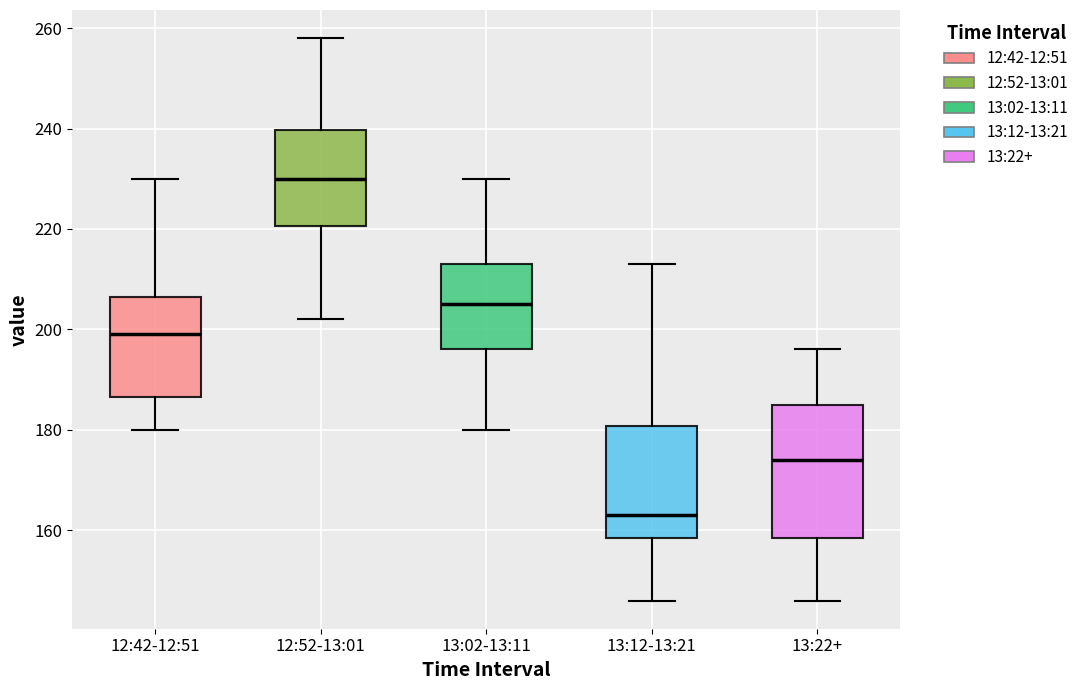

Reading left to right, read every box against the y-axis: the position of its median line, the range the box covers, and the ends of its whiskers. The values are not printed on the chart, so give them approximately, as read against the axis.

12:42-12:51: median 200, box 186 to 206, whiskers 180 to 230
12:52-13:01: median 230, box 220 to 240, whiskers 202 to 258
13:02-13:11: median 206, box 196 to 214, whiskers 180 to 230
13:12-13:21: median 164, box 158 to 180, whiskers 146 to 214
13:22+: median 174, box 158 to 186, whiskers 146 to 196